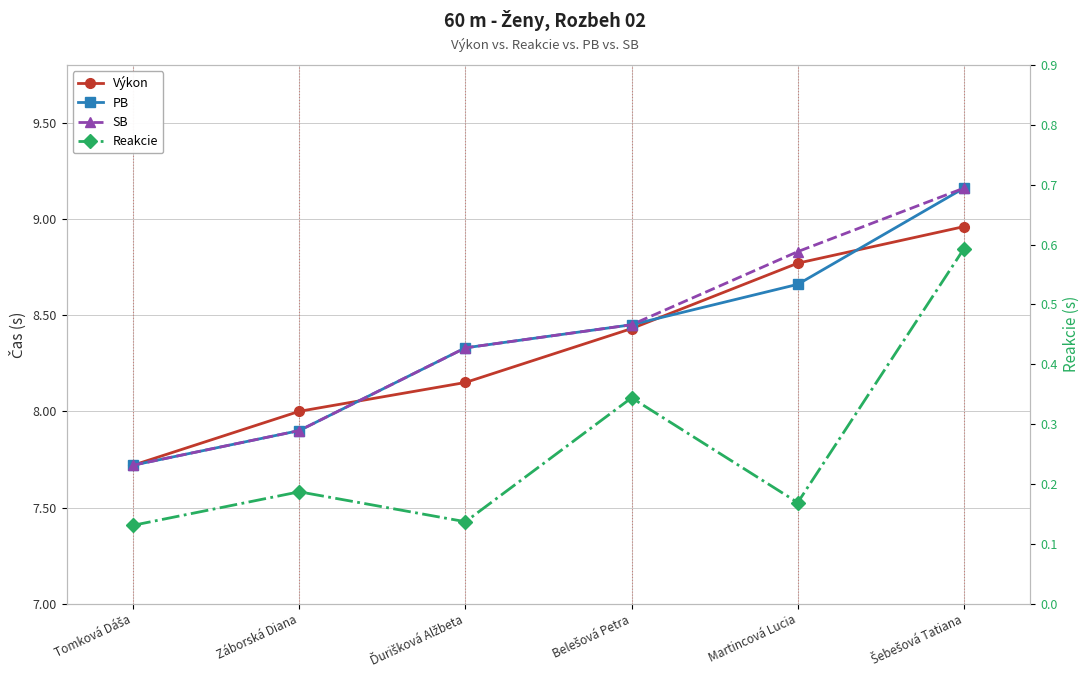

What is the value of the SB point at the 6th from the left?

9.2